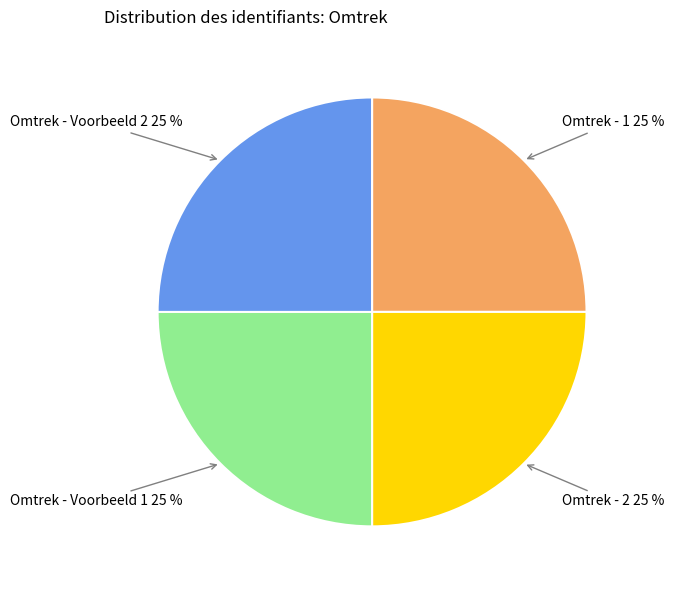

Count the number of slices in the pie.

4